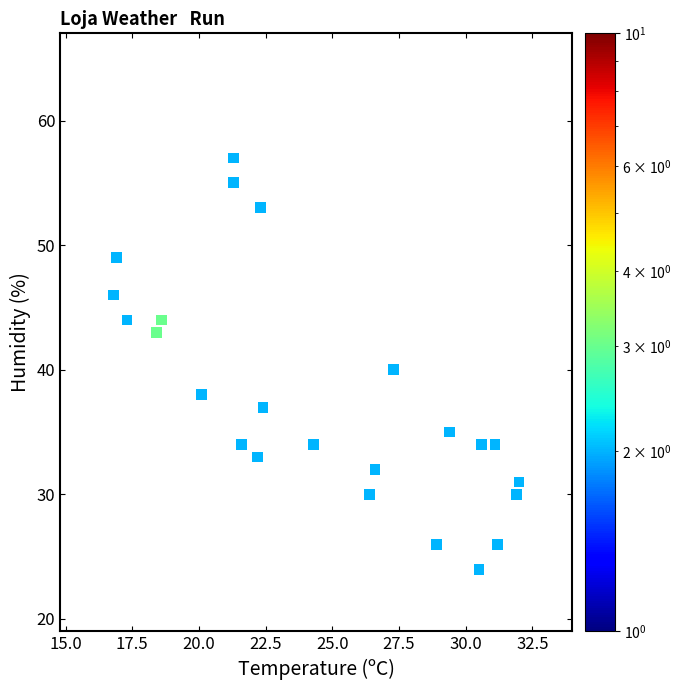

How many data points are displayed?

24